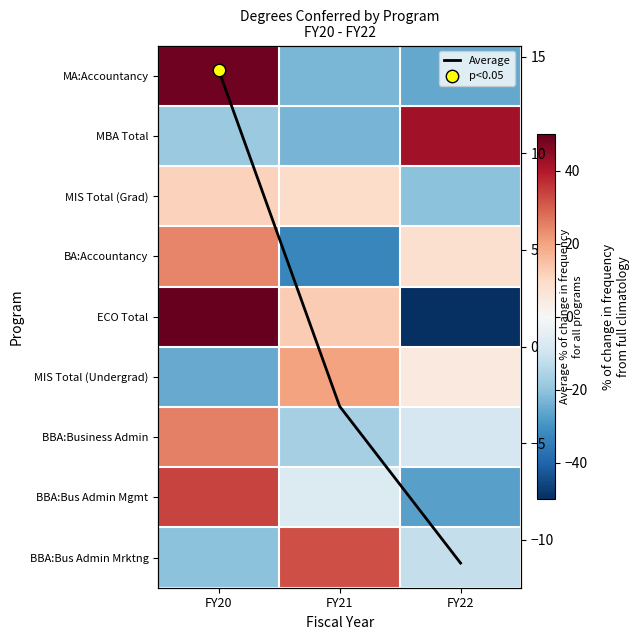

What is the lowest value of the MBA Total series?

-23.3